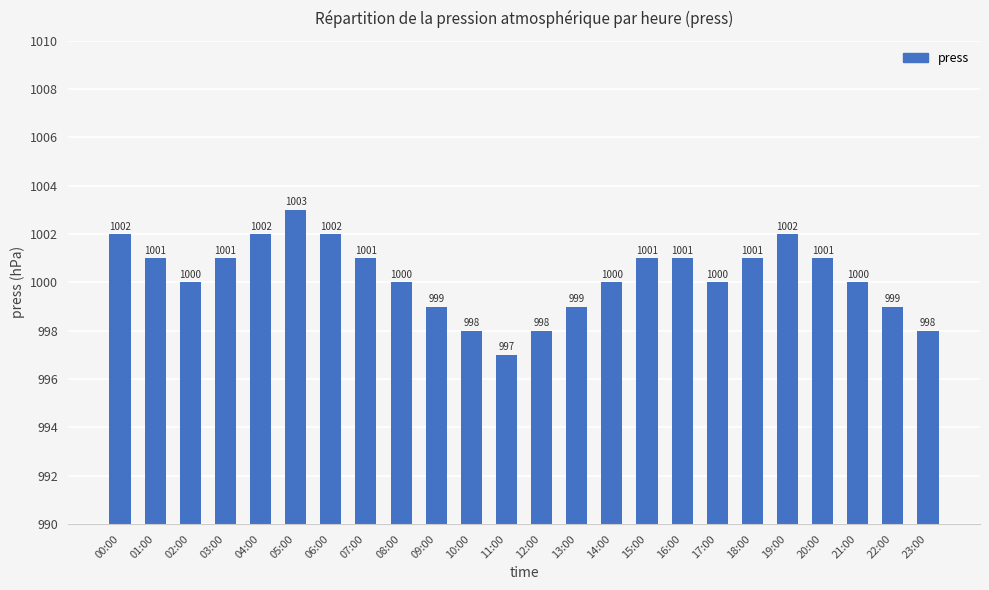

True or false: the data shows 1000 at 17:00.

True